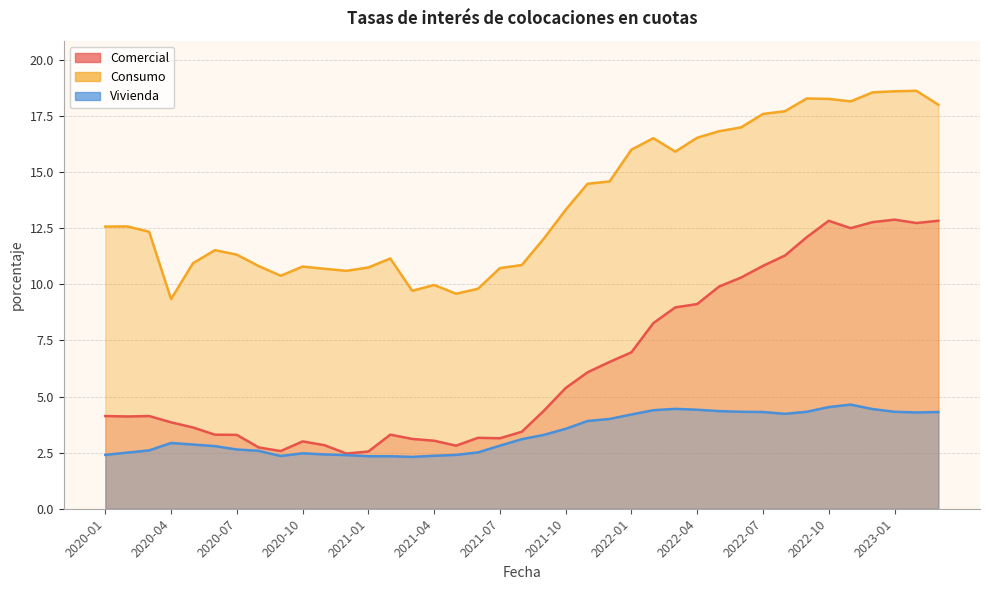

How many interior local valleys does the Comercial series have?

7